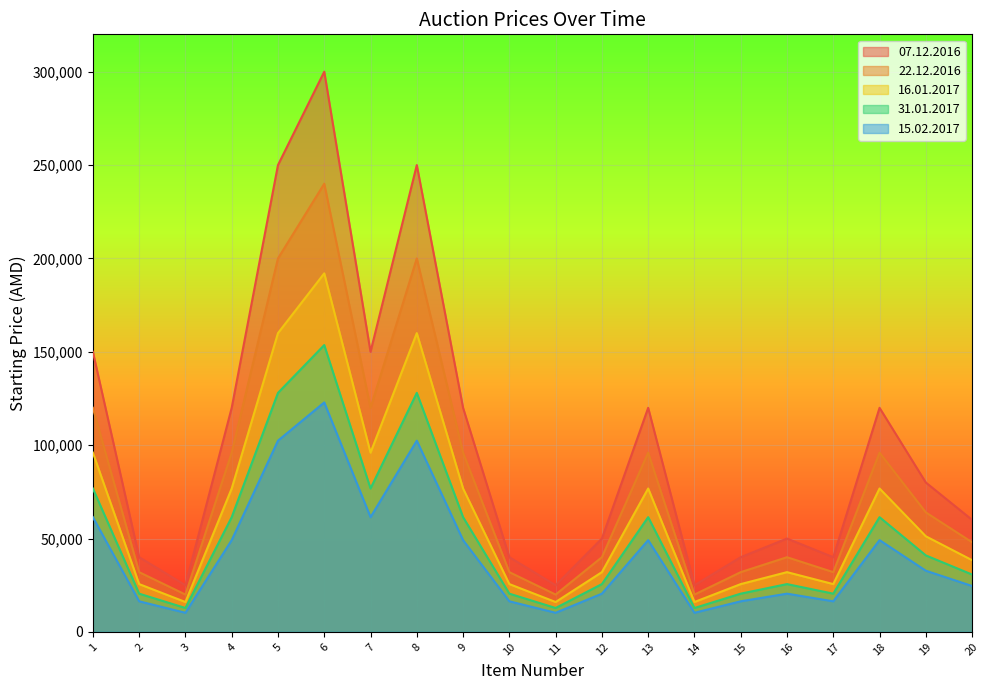

In 22.12.2016, how many points are lower than both neighbors (excluding endpoints)?

5